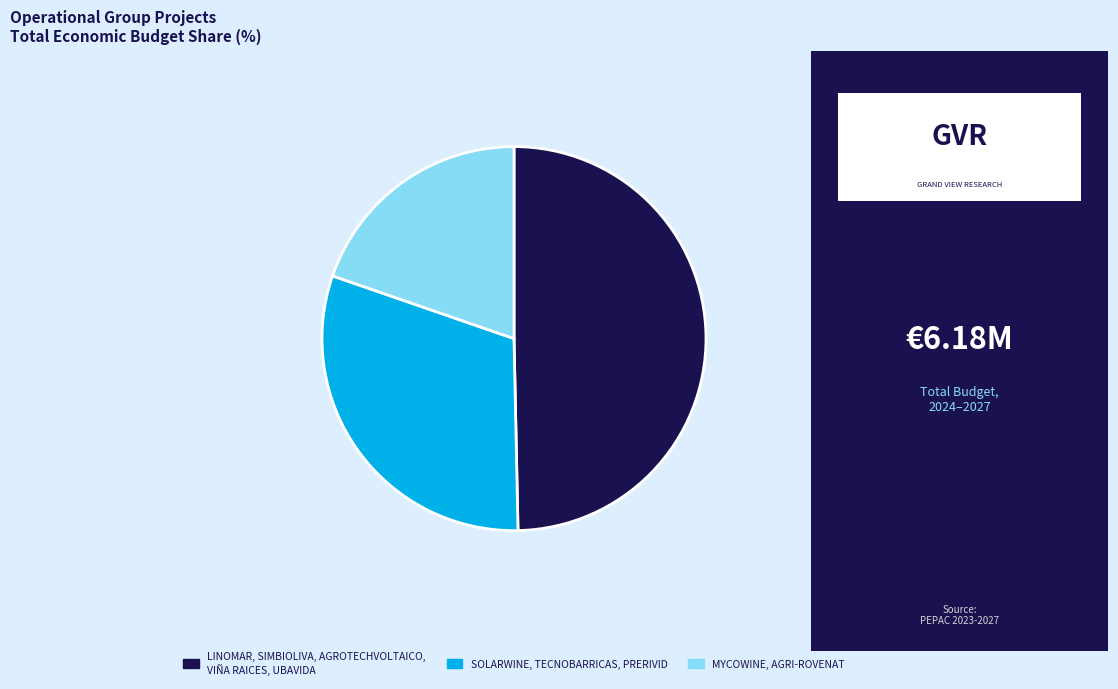

How many segments does this pie chart have?

3